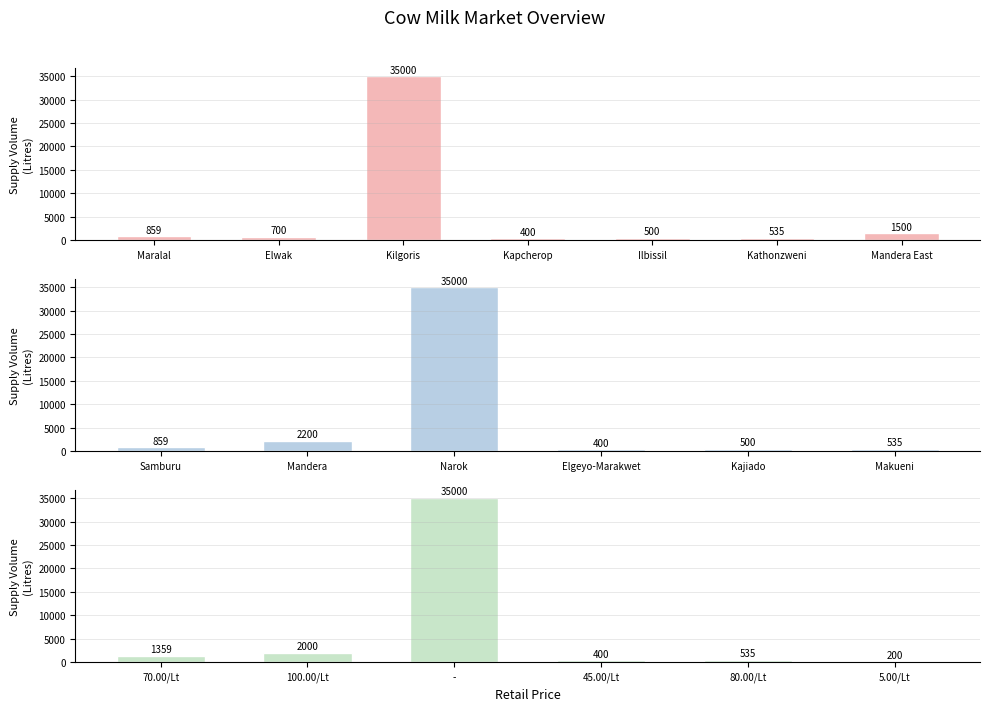

Which has a higher value, 100.00/Lt or 45.00/Lt?

100.00/Lt